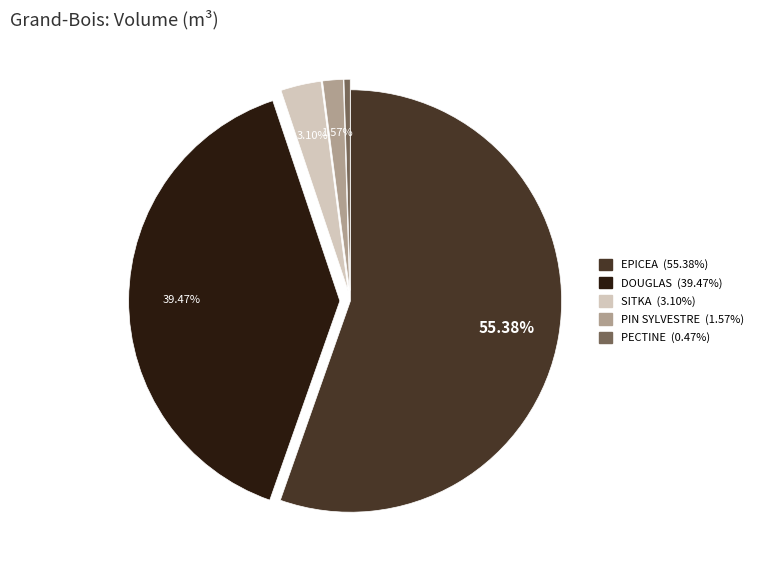

Is there any slice that represents more than half of the pie?

Yes